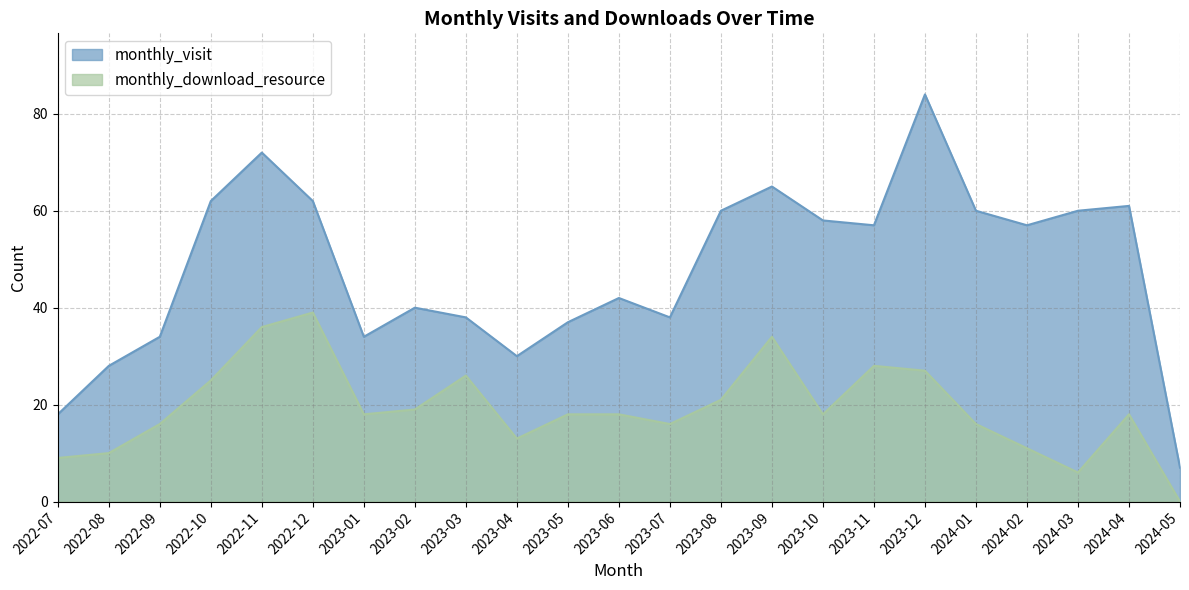

True or false: monthly_download_resource has a value of 16 at 2022-10.

False